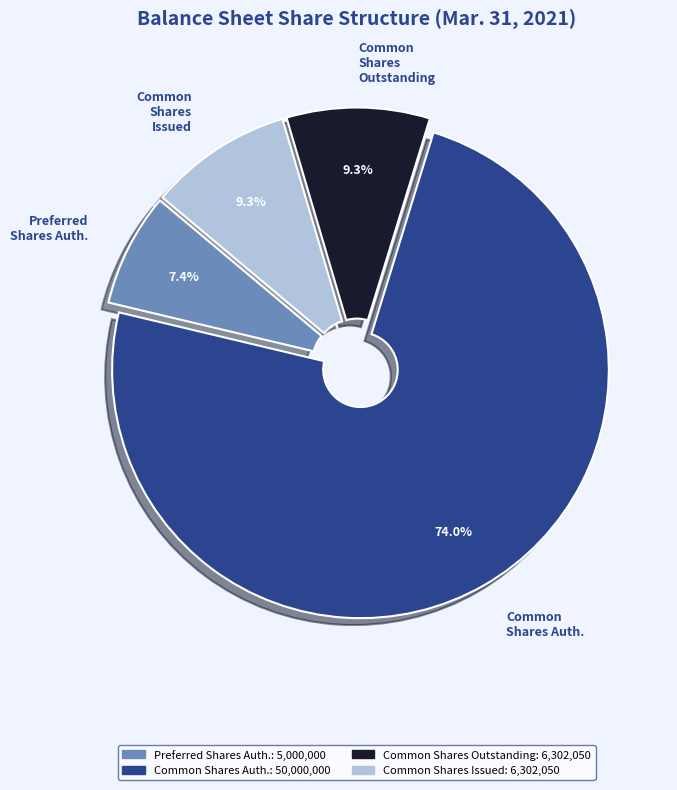

Count the number of slices in the pie.

4